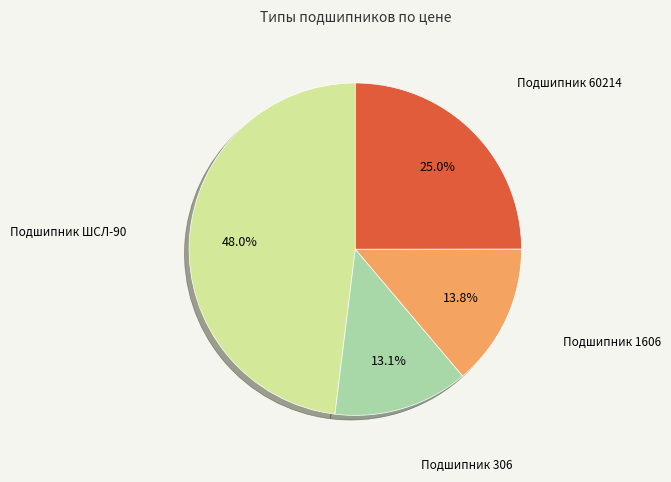

Does any single category account for the majority?

No